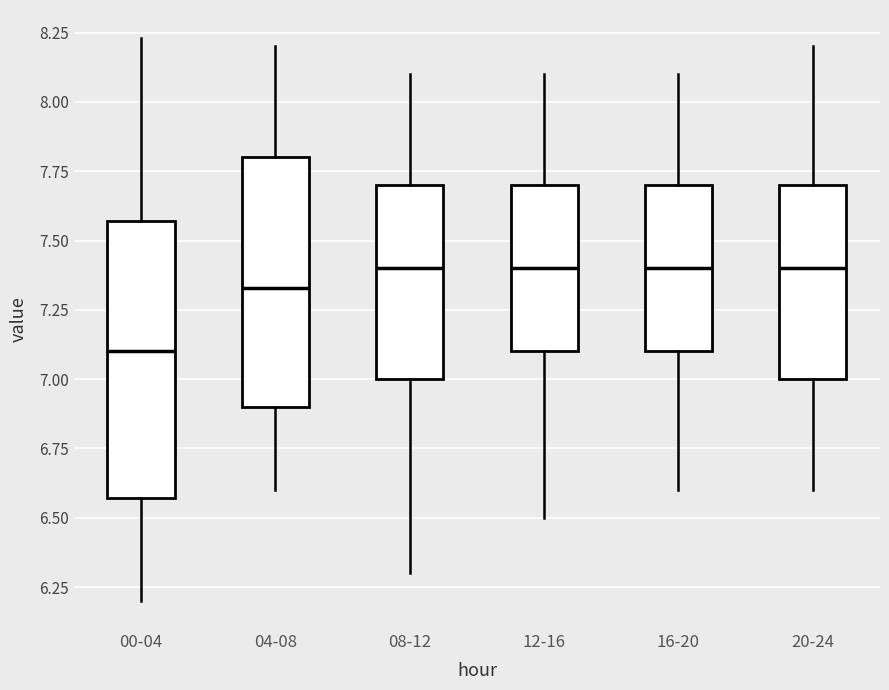

Reading left to right, transcribe this box plot: for each box, give where its median line is, the range the box spans, and where its two whiskers end, as read against the y-axis. The values are not printed on the chart, so give them approximately, as read against the axis.

00-04: median 7.10, box 6.55 to 7.55, whiskers 6.20 to 8.25
04-08: median 7.35, box 6.90 to 7.80, whiskers 6.60 to 8.20
08-12: median 7.40, box 7.00 to 7.70, whiskers 6.30 to 8.10
12-16: median 7.40, box 7.10 to 7.70, whiskers 6.50 to 8.10
16-20: median 7.40, box 7.10 to 7.70, whiskers 6.60 to 8.10
20-24: median 7.40, box 7.00 to 7.70, whiskers 6.60 to 8.20